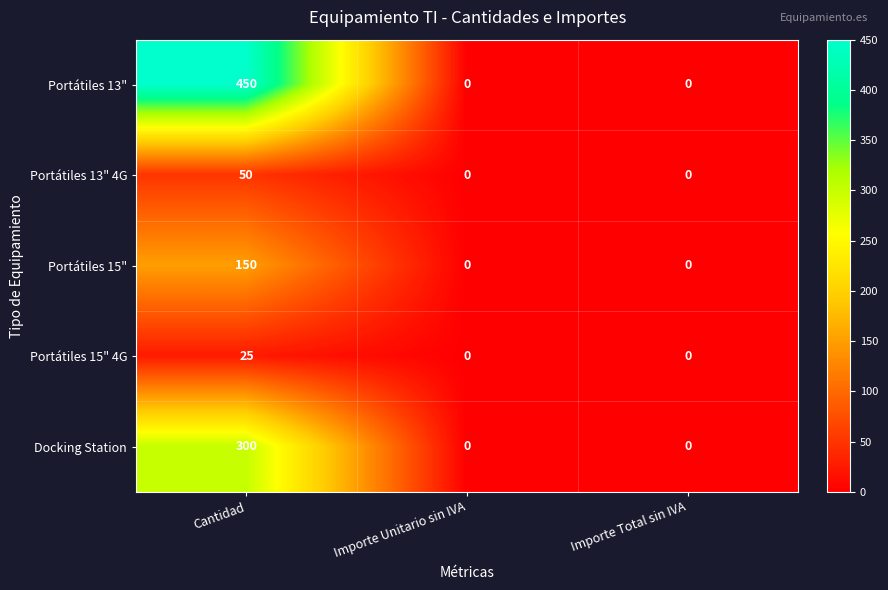

Which category has the highest value in the Portátiles 15" 4G series?

Cantidad